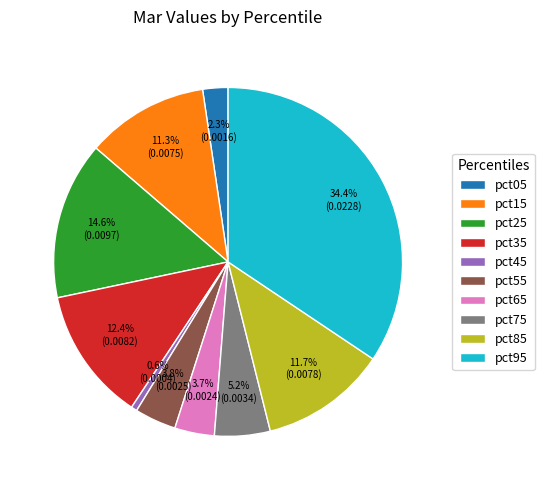

Does any single category account for the majority?

No